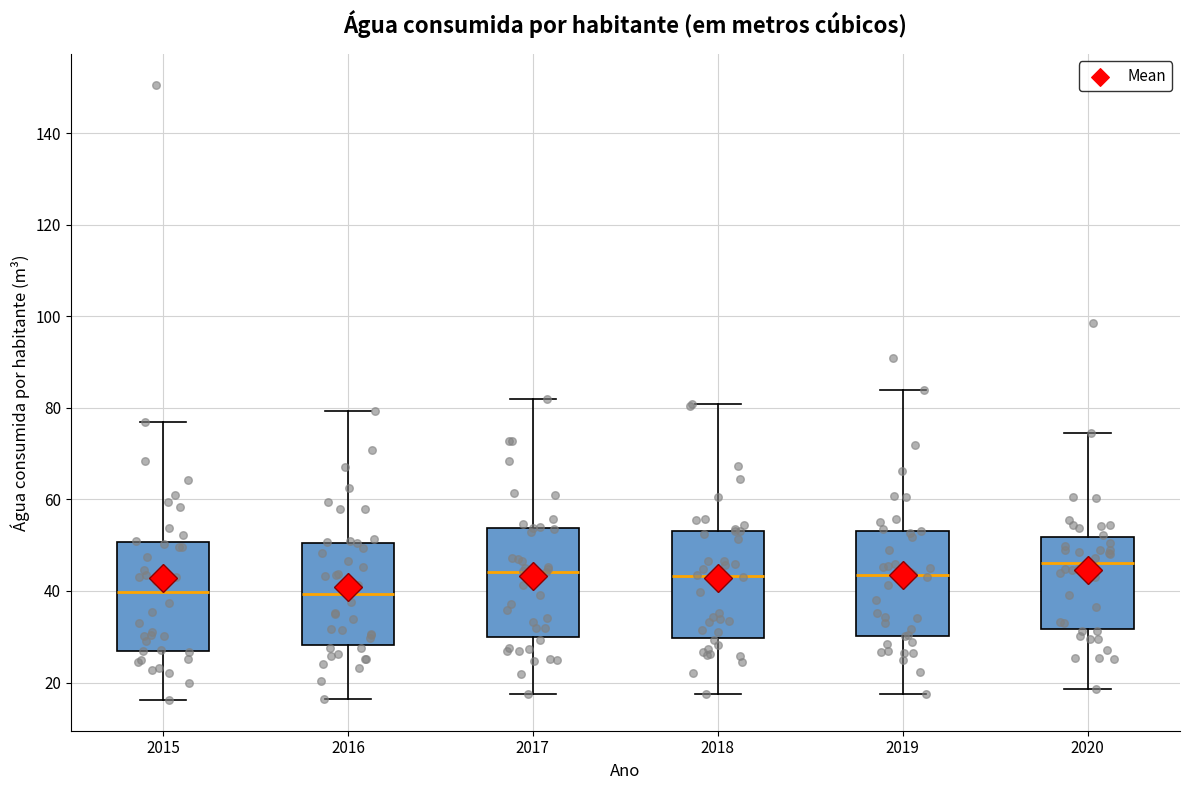

Reading left to right, read every box against the y-axis: the position of its median line, the range the box covers, and the ends of its whiskers. The values are not printed on the chart, so give them approximately, as read against the axis.

2015: median 40, box 26 to 50, whiskers 16 to 76
2016: median 40, box 28 to 50, whiskers 16 to 80
2017: median 44, box 30 to 54, whiskers 18 to 82
2018: median 44, box 30 to 54, whiskers 18 to 80
2019: median 44, box 30 to 54, whiskers 18 to 84
2020: median 46, box 32 to 52, whiskers 18 to 74